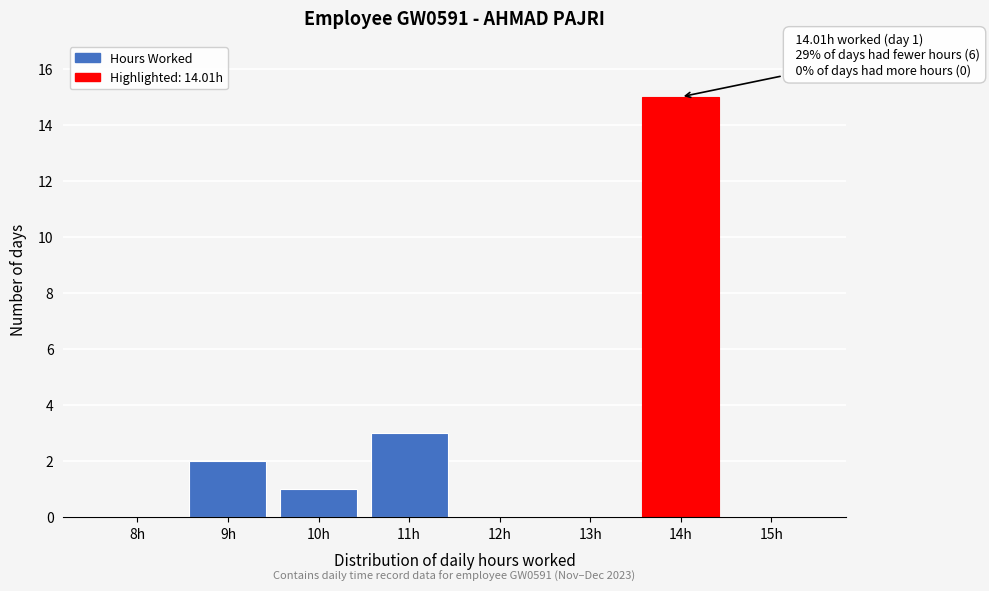

Reading left to right, list all the values displayed in this chart.

8h=0	9h=2	10h=1	11h=3	12h=0	13h=0	14h=15	15h=0